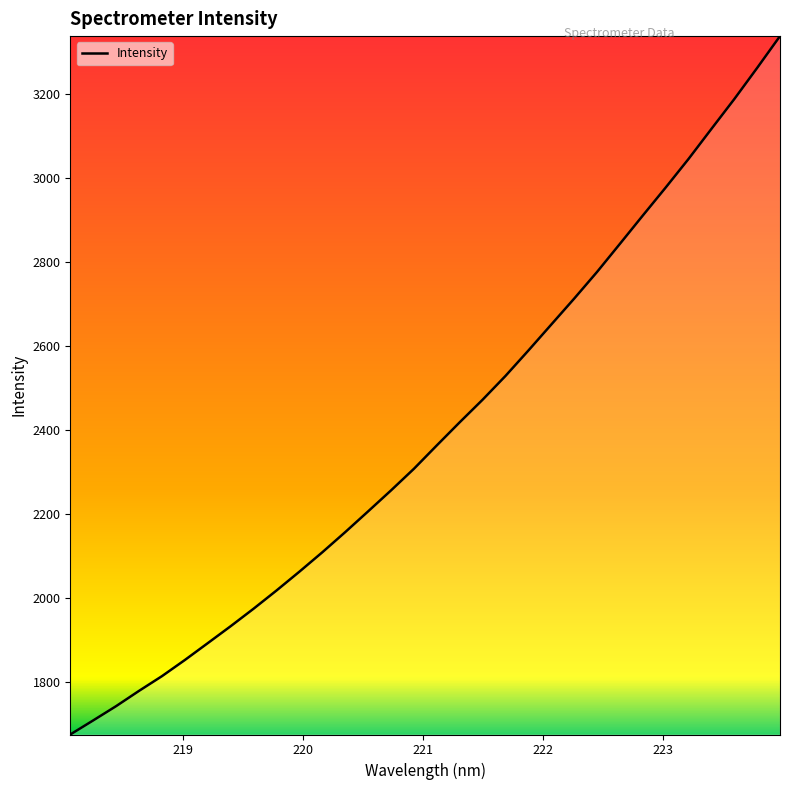

What is the minimum value shown in the chart?

1673.7